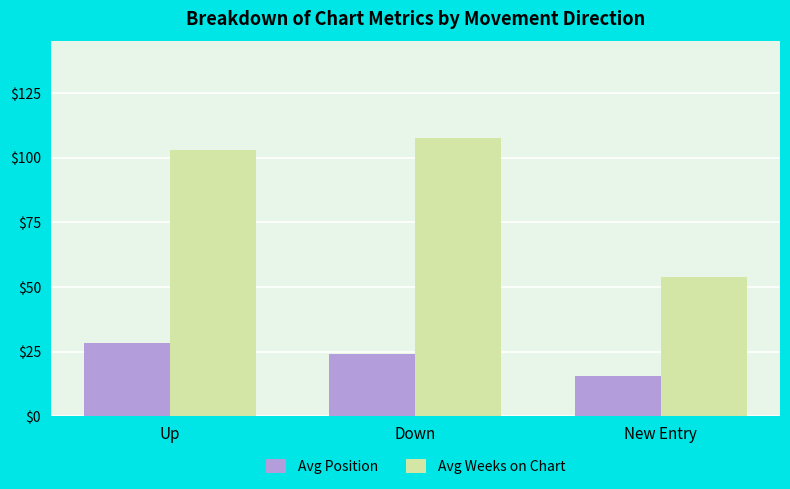

How many values in the Avg Position series are below 24?

1